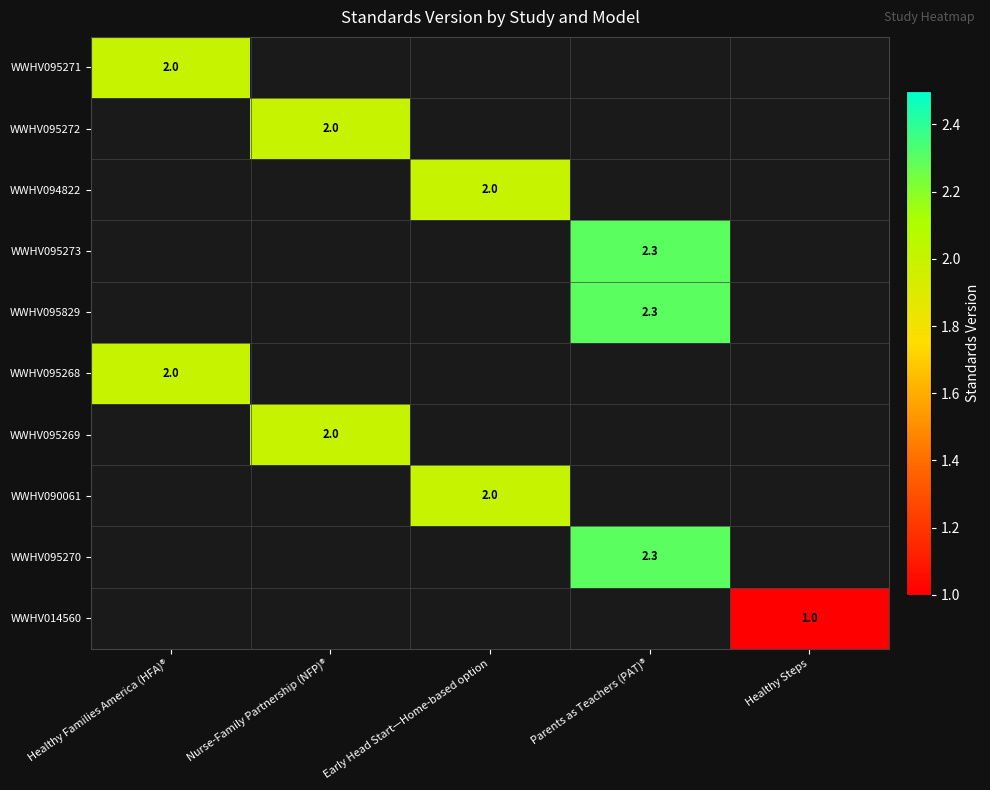

The WWHV095829 series shows 0.6 at Parents as Teachers (PAT)®. True or false?

False